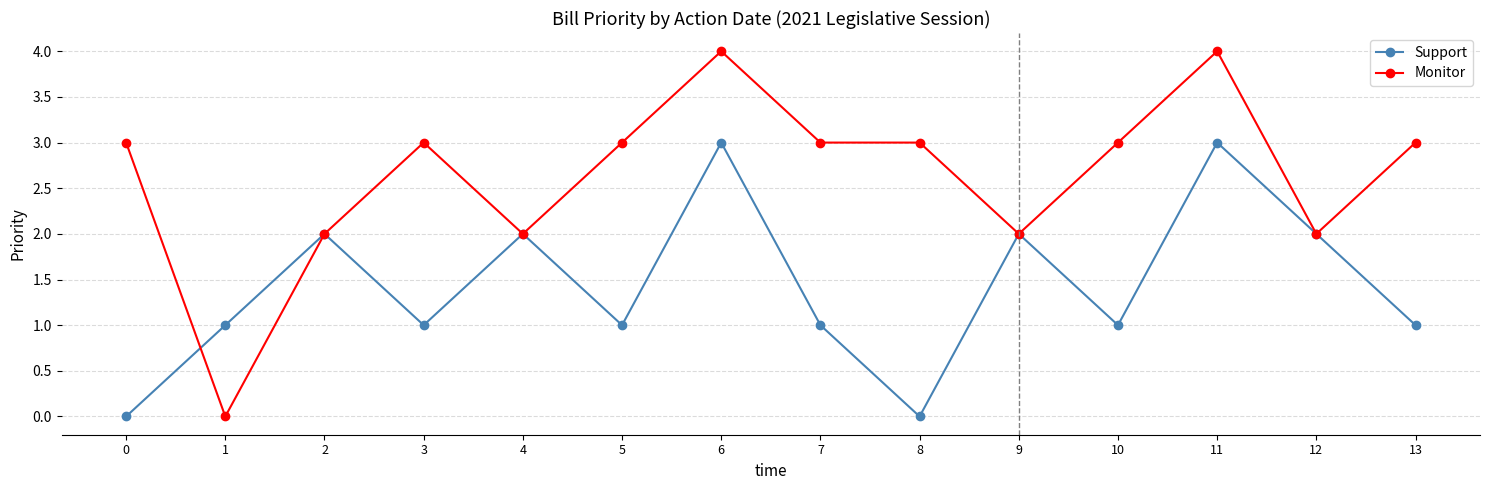

What is the maximum value shown in the chart?

4